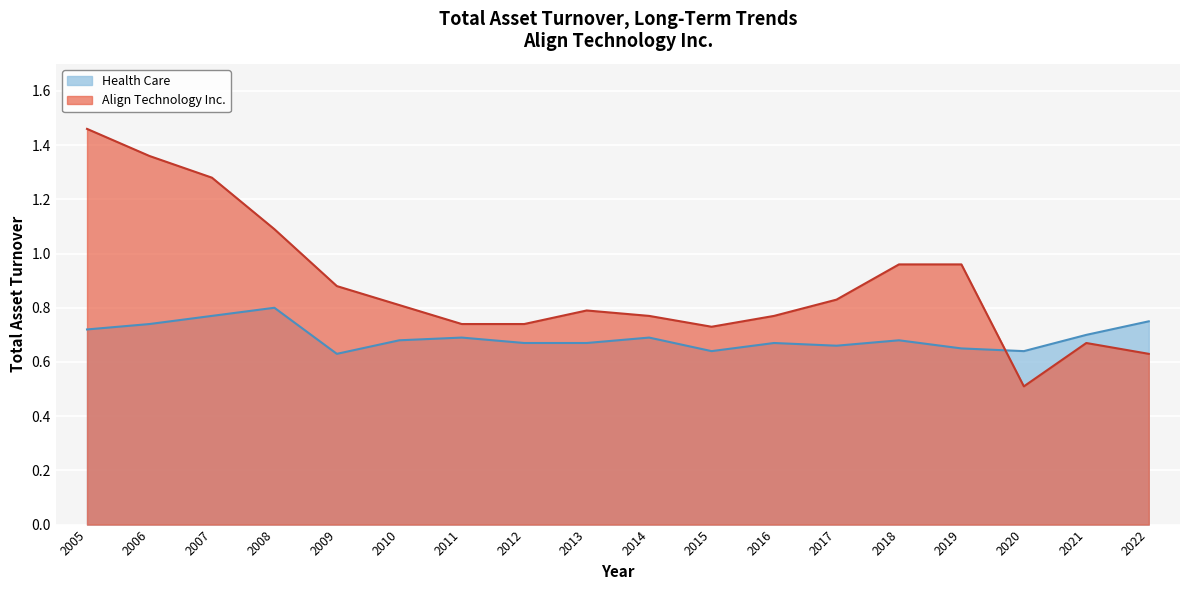

Where do Align Technology Inc. and Health Care first cross each other?

2019 and 2020